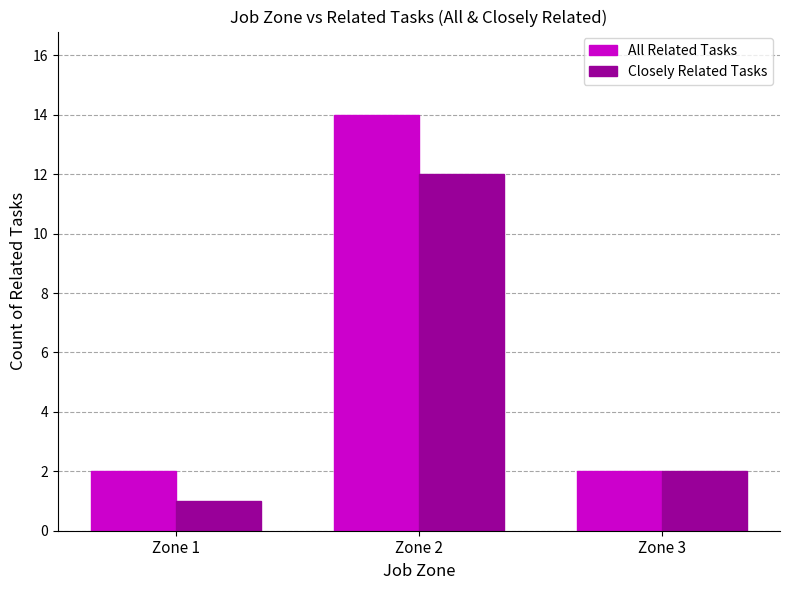

The value of All Related Tasks at Zone 1 is 1. True or false?

False